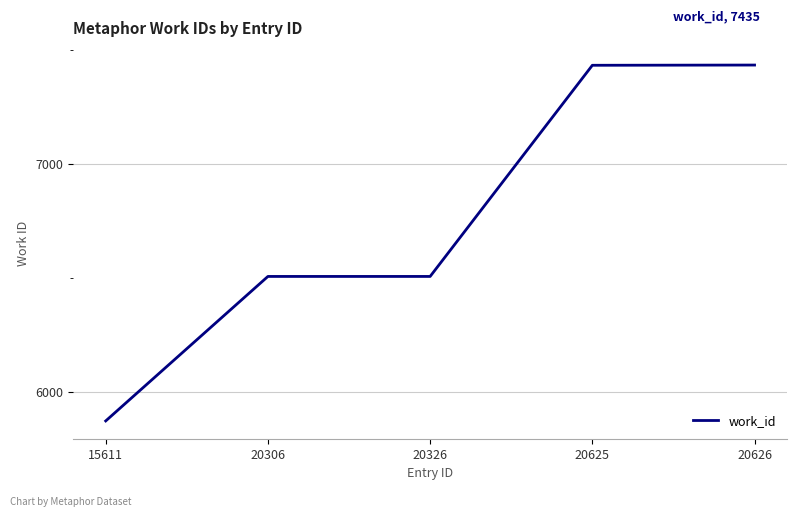

What is the smallest value displayed?

5871